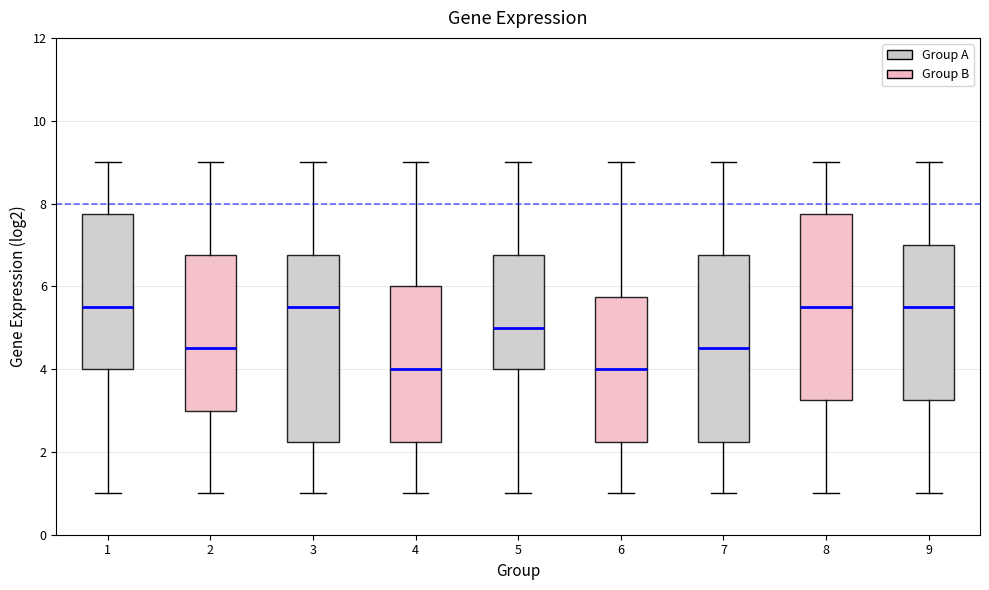

Reading left to right, read every box against the y-axis: the position of its median line, the range the box covers, and the ends of its whiskers. The values are not printed on the chart, so give them approximately, as read against the axis.

1: median 5.6, box 4.0 to 7.8, whiskers 1.0 to 9.0
2: median 4.6, box 3.0 to 6.8, whiskers 1.0 to 9.0
3: median 5.6, box 2.2 to 6.8, whiskers 1.0 to 9.0
4: median 4.0, box 2.2 to 6.0, whiskers 1.0 to 9.0
5: median 5.0, box 4.0 to 6.8, whiskers 1.0 to 9.0
6: median 4.0, box 2.2 to 5.8, whiskers 1.0 to 9.0
7: median 4.6, box 2.2 to 6.8, whiskers 1.0 to 9.0
8: median 5.6, box 3.2 to 7.8, whiskers 1.0 to 9.0
9: median 5.6, box 3.2 to 7.0, whiskers 1.0 to 9.0